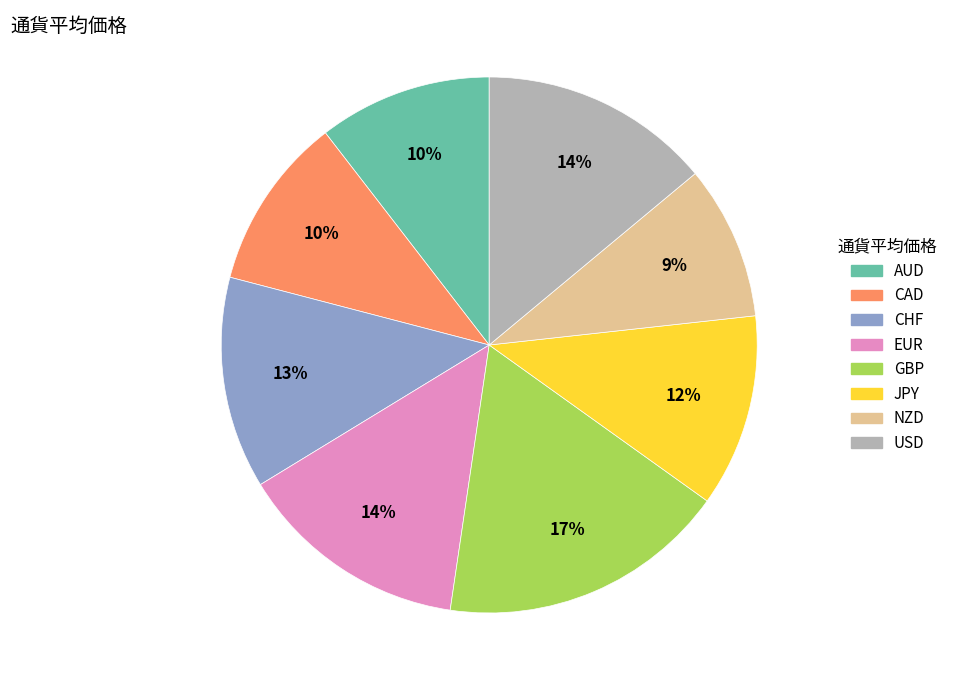

True or false: GBP accounts for 17% of the total.

True